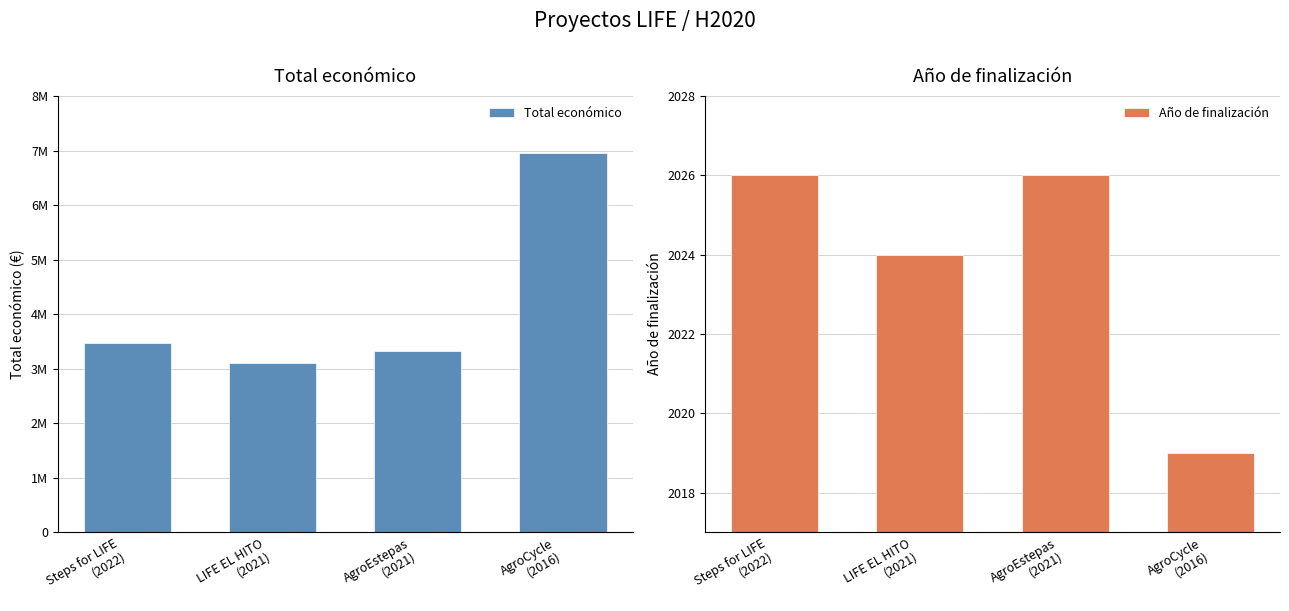

At which label does Total económico reach its peak?

AgroCycle
(2016)